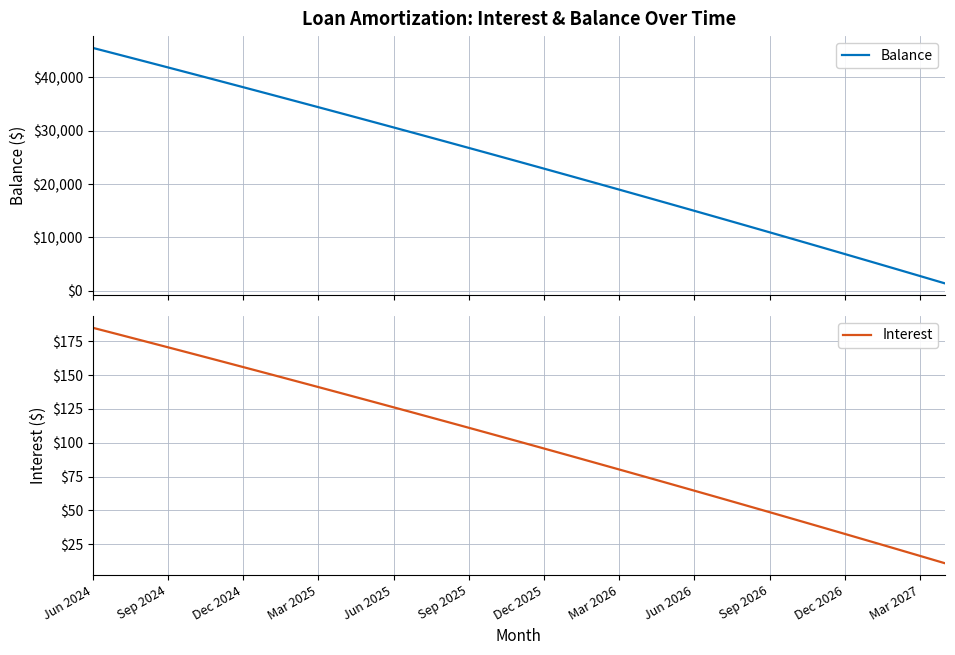

What is the difference between the second highest and second lowest values in the Balance series?

41509